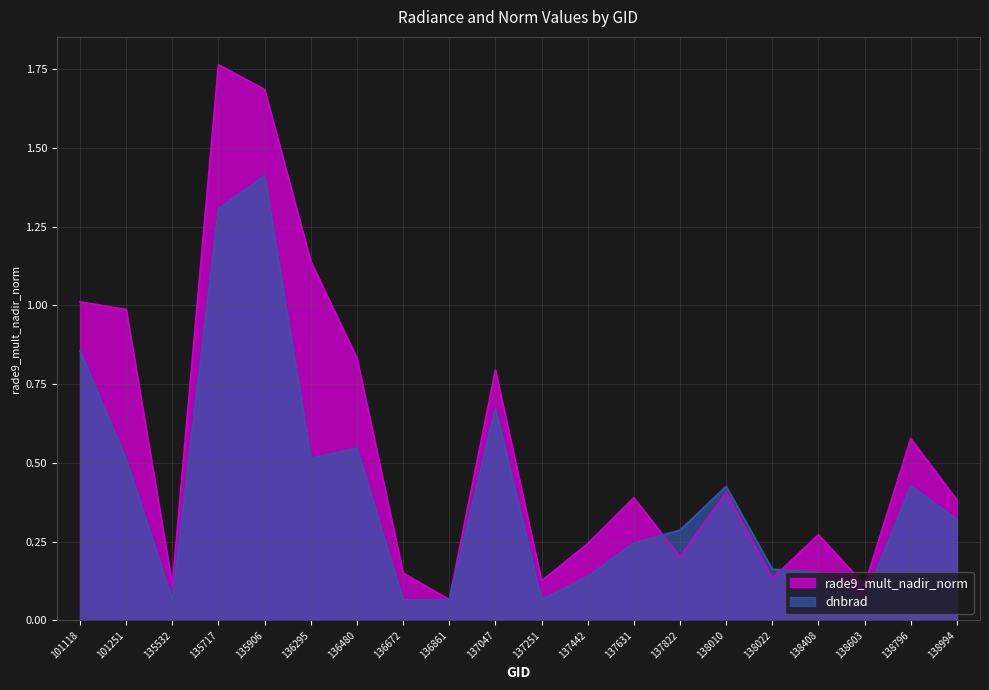

Between 138796 and 101118, which is larger?

101118